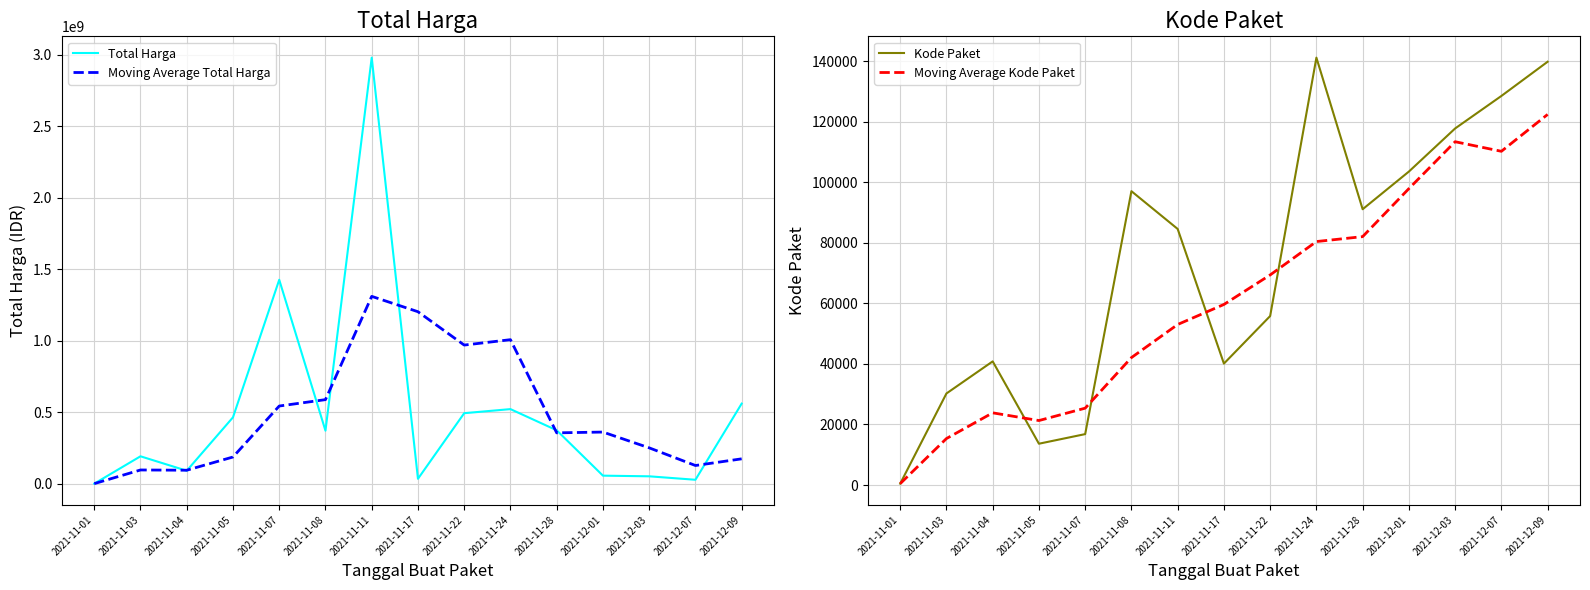

What is the maximum value shown in the chart?

2979233240.0